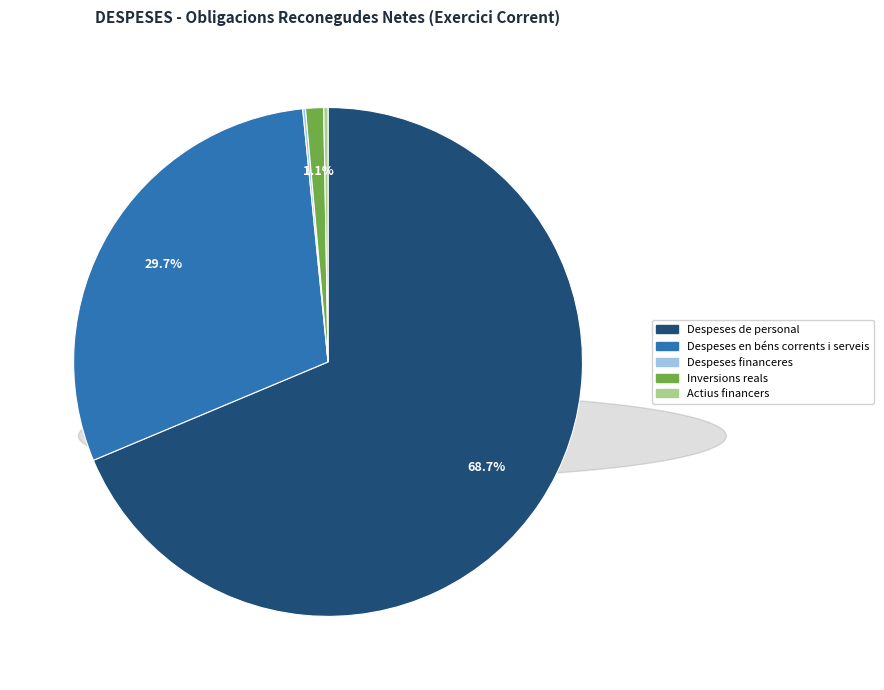

Does any single category account for the majority?

Yes